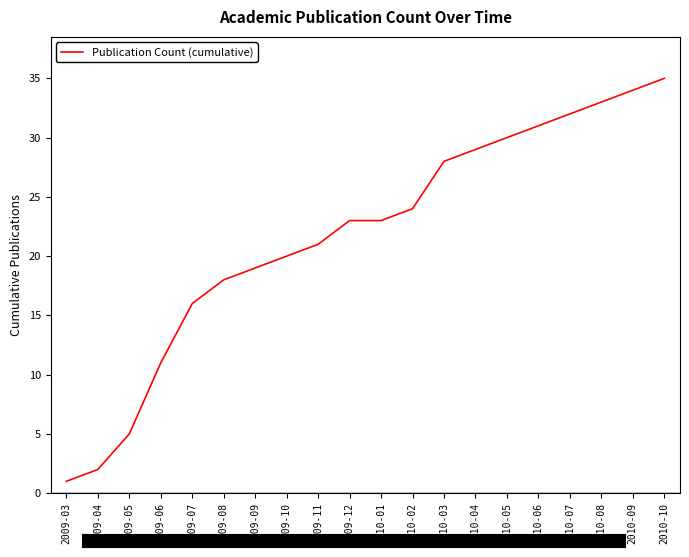

Reading left to right, extract all data points from this chart.

1	2	5	11	16	18	19	20	21	23	23	24	28	29	30	31	32	33	34	35